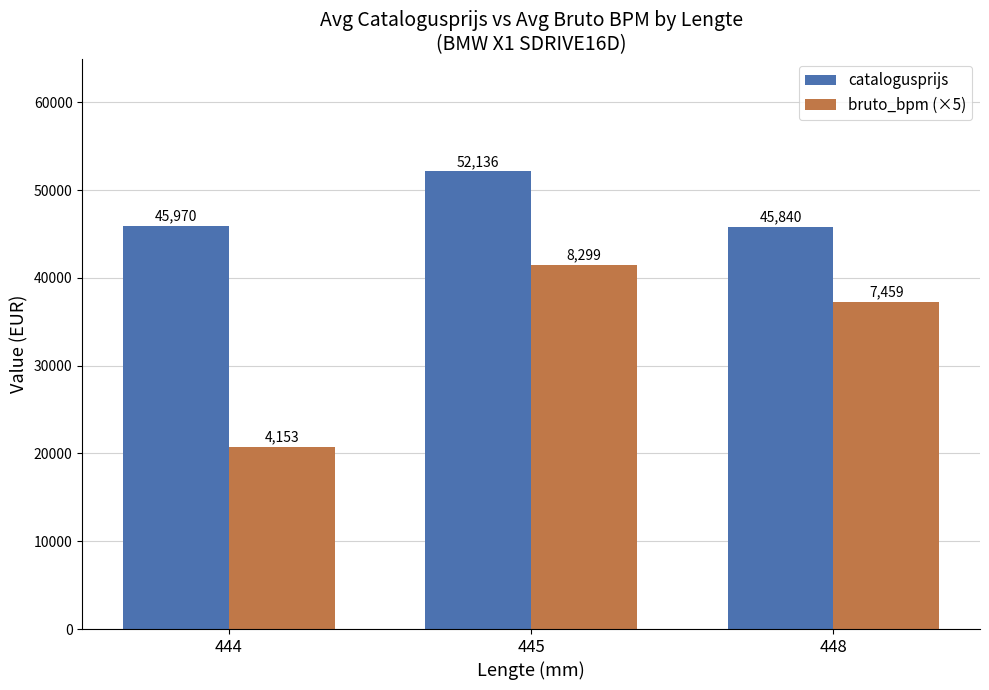

At how many categories does at least one series exceed 35813?

3